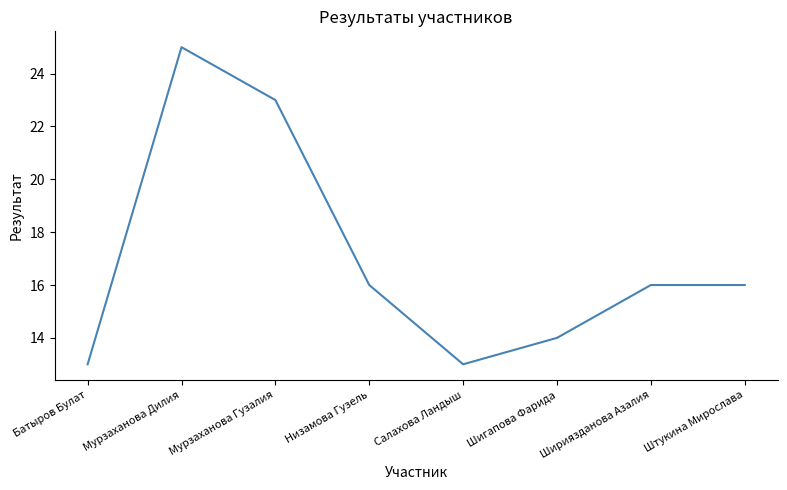

At which category does the data reach its first local peak?

Мурзаханова Дилия